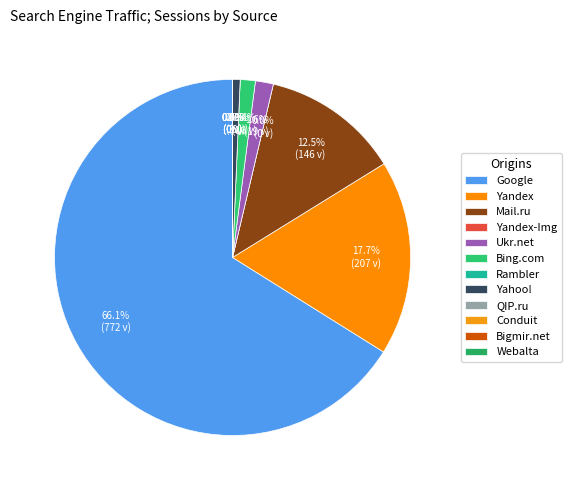

Which slice represents more than half of the pie?

Google